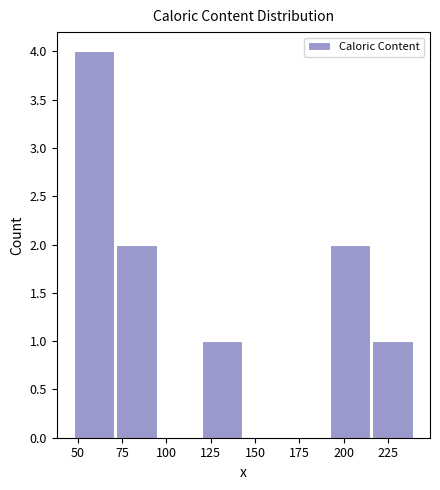

Which range on the x-axis has the tallest bar?

45 to 70